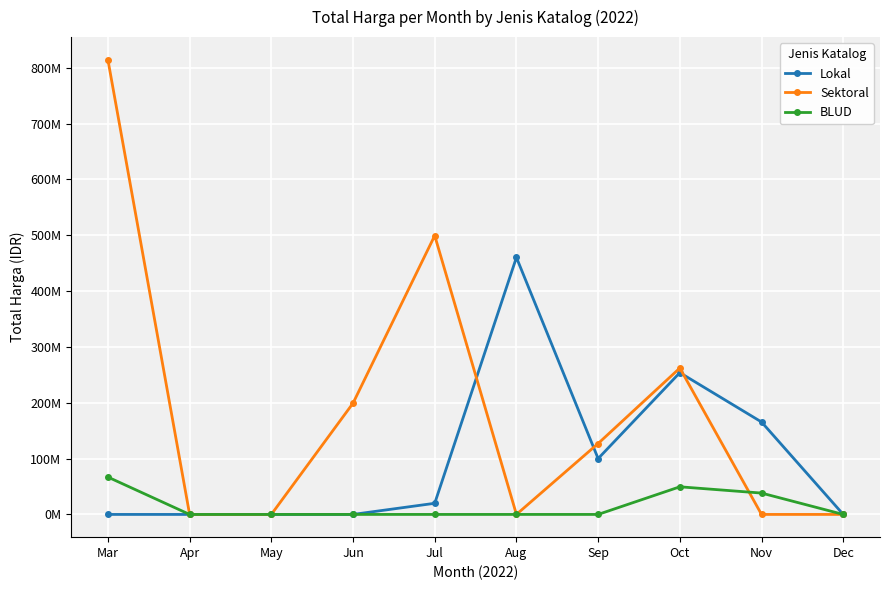

Is the value of BLUD at Dec greater than the value of Sektoral at Dec?

No